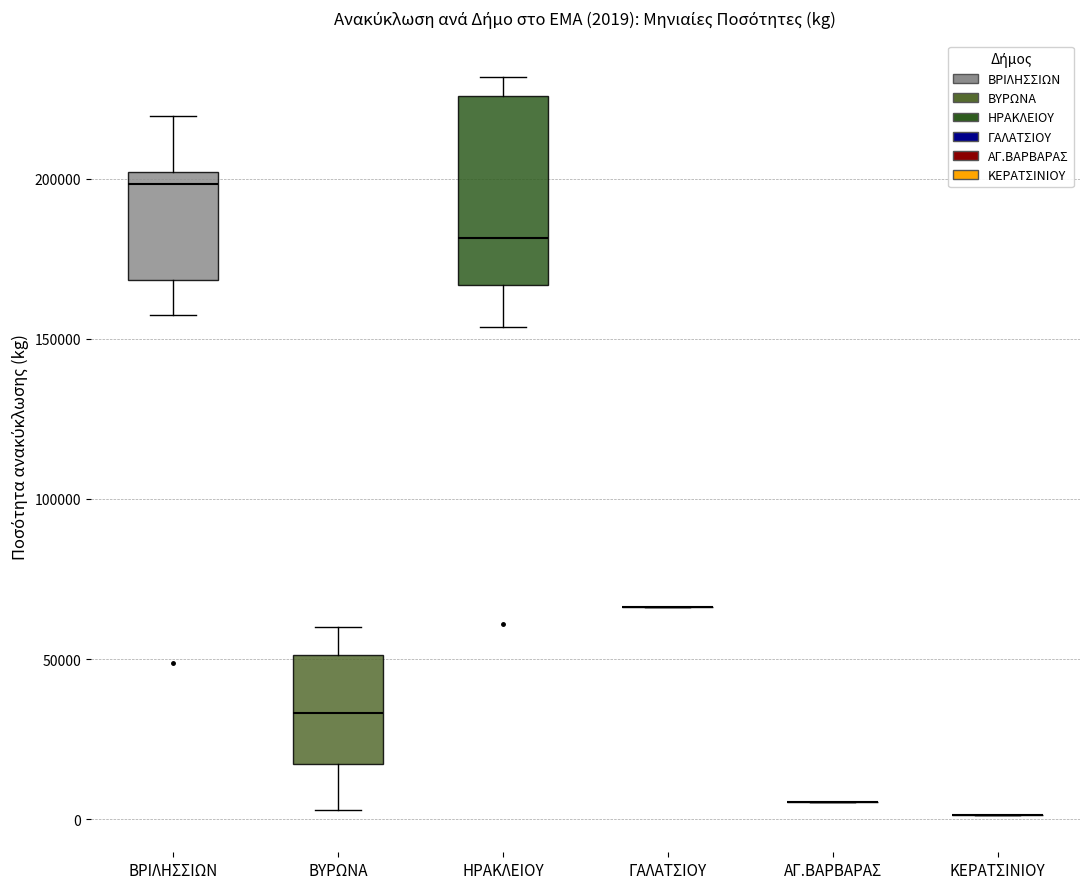

Which box is the tallest, from its lower edge to its upper edge?

ΗΡΑΚΛΕΙΟΥ